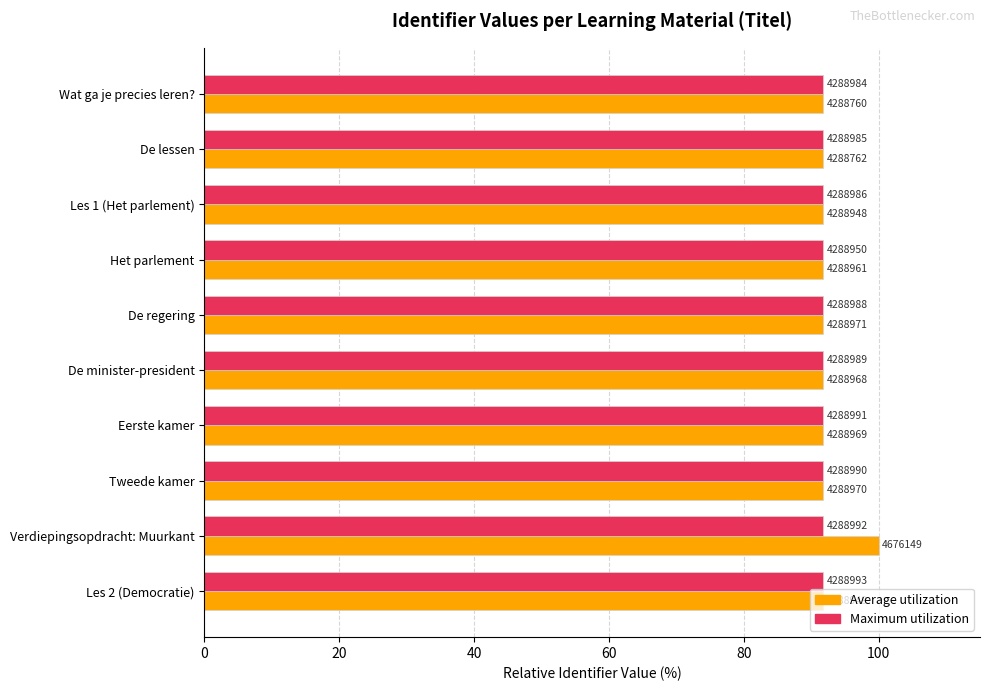

What is the highest value of the Average utilization series?

100.0